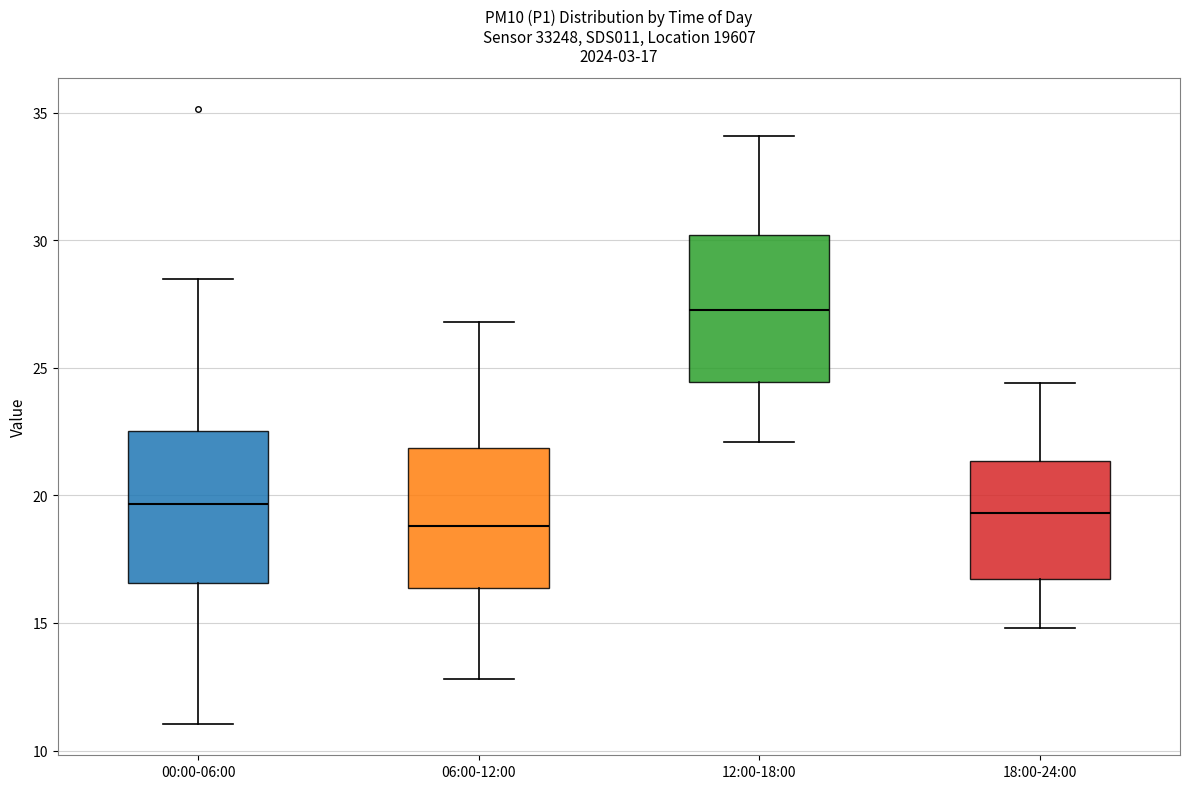

Which box's median line is the lowest?

06:00-12:00